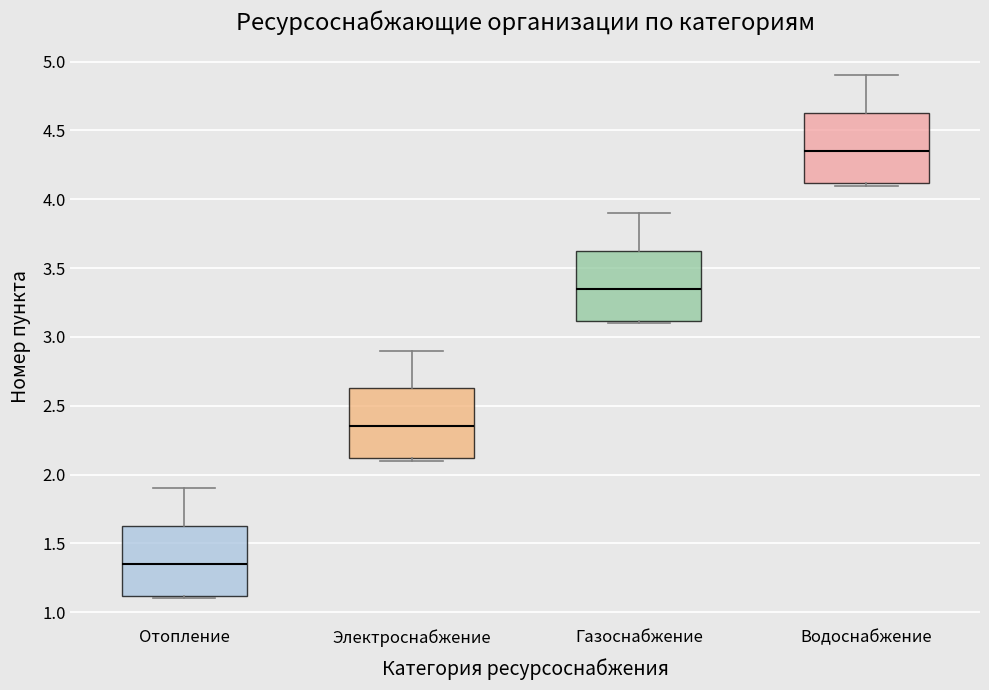

Reading left to right, transcribe this box plot: for each box, give where its median line is, the range the box spans, and where its two whiskers end, as read against the y-axis. The values are not printed on the chart, so give them approximately, as read against the axis.

Отопление: median 1.35, box 1.10 to 1.65, whiskers 1.10 (just below the box's lower edge) to 1.90
Электроснабжение: median 2.35, box 2.10 to 2.65, whiskers 2.10 (just below the box's lower edge) to 2.90
Газоснабжение: median 3.35, box 3.10 to 3.65, whiskers 3.10 (just below the box's lower edge) to 3.90
Водоснабжение: median 4.35, box 4.10 to 4.65, whiskers 4.10 (just below the box's lower edge) to 4.90